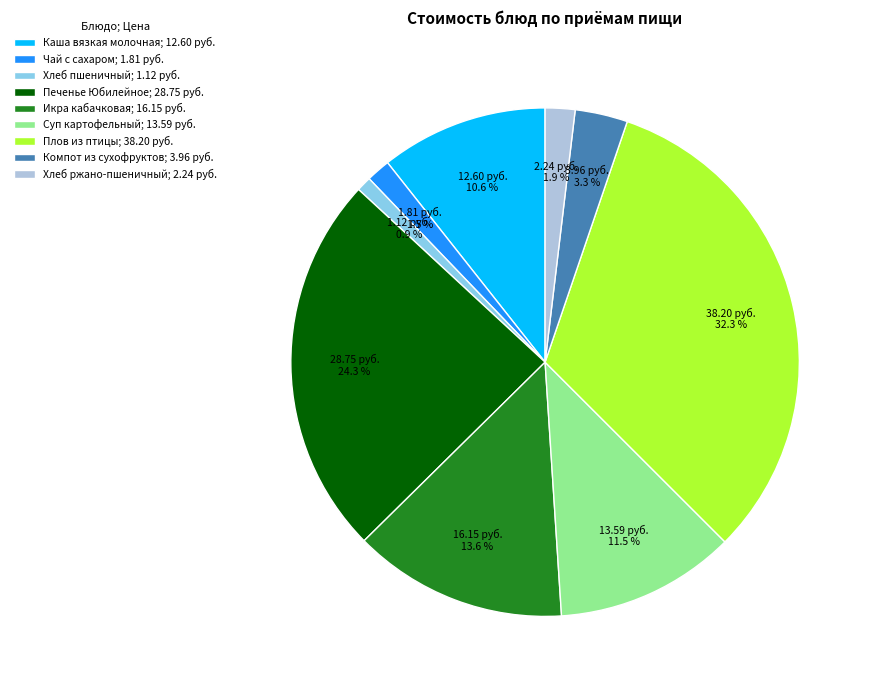

Is it true that Печенье Юбилейное is 24% of the pie?

True